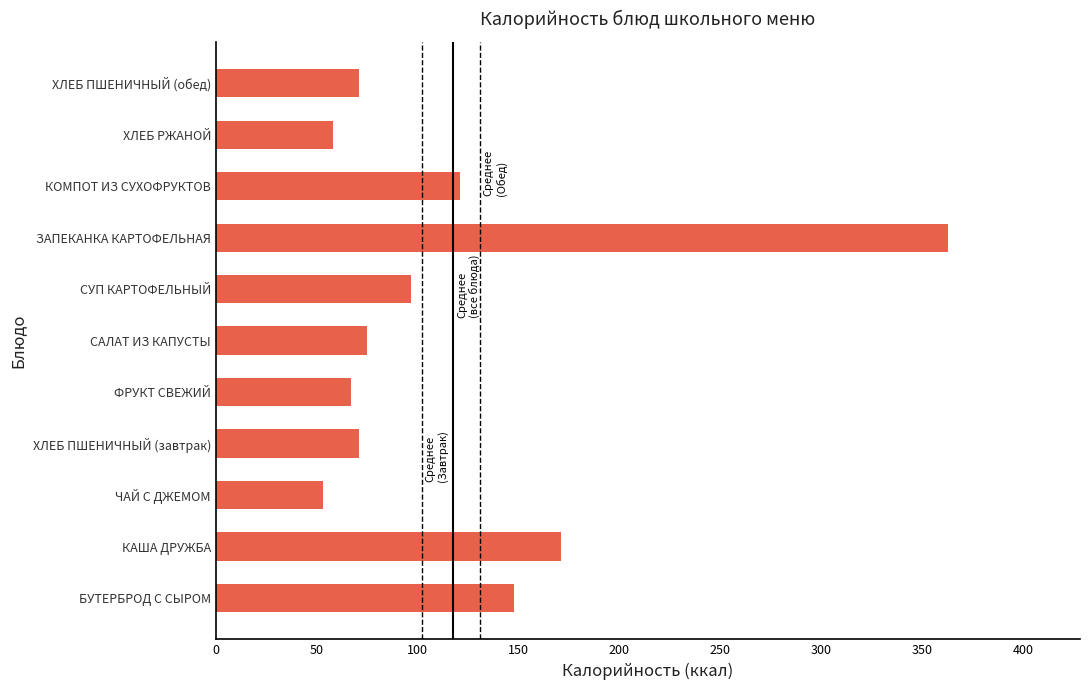

How many values are below 75?

5